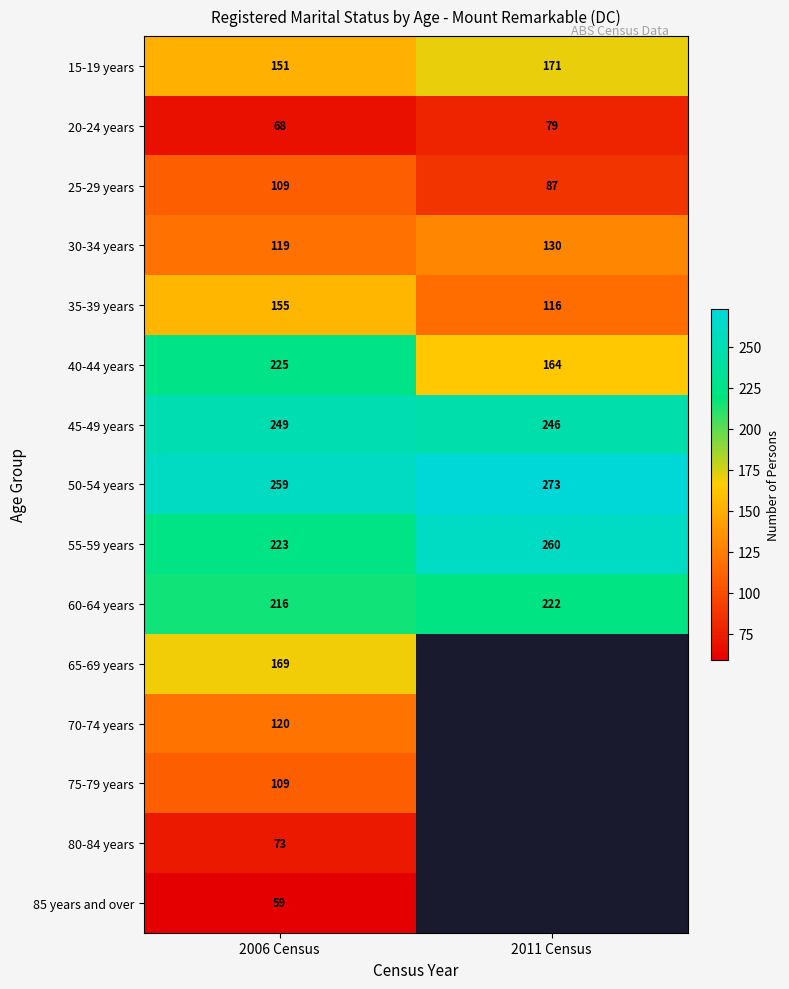

The 75-79 years series shows 109 at 2006 Census. True or false?

True